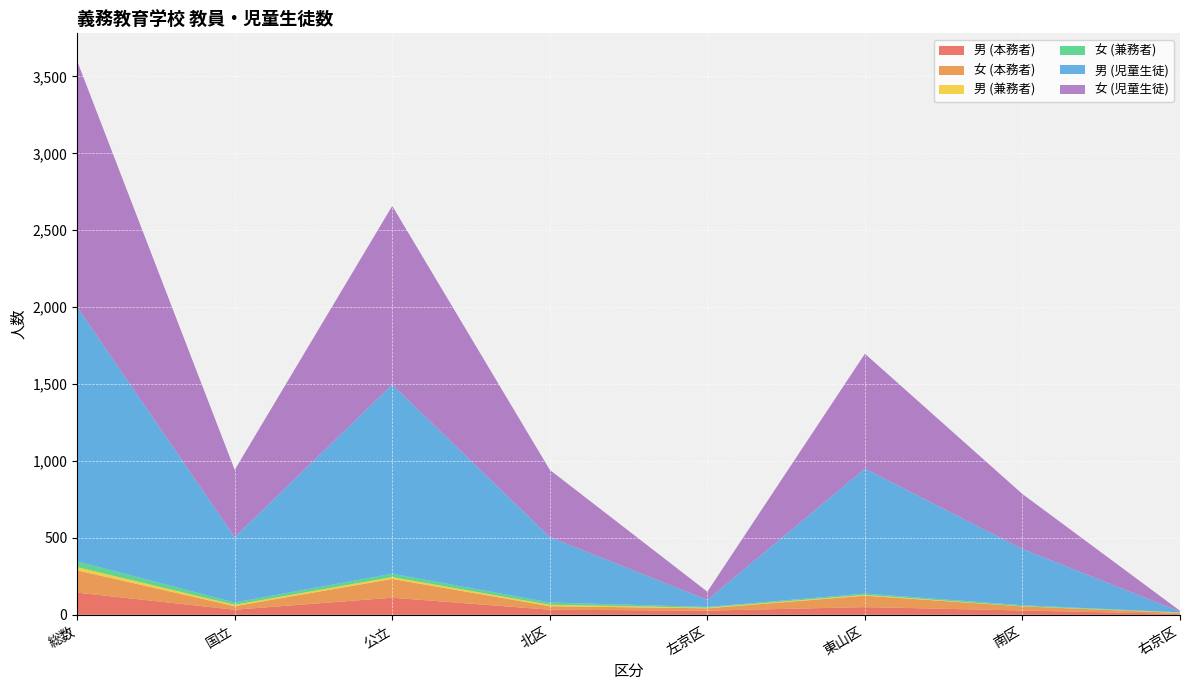

What is the highest value of the 男 (本務者) series?

144